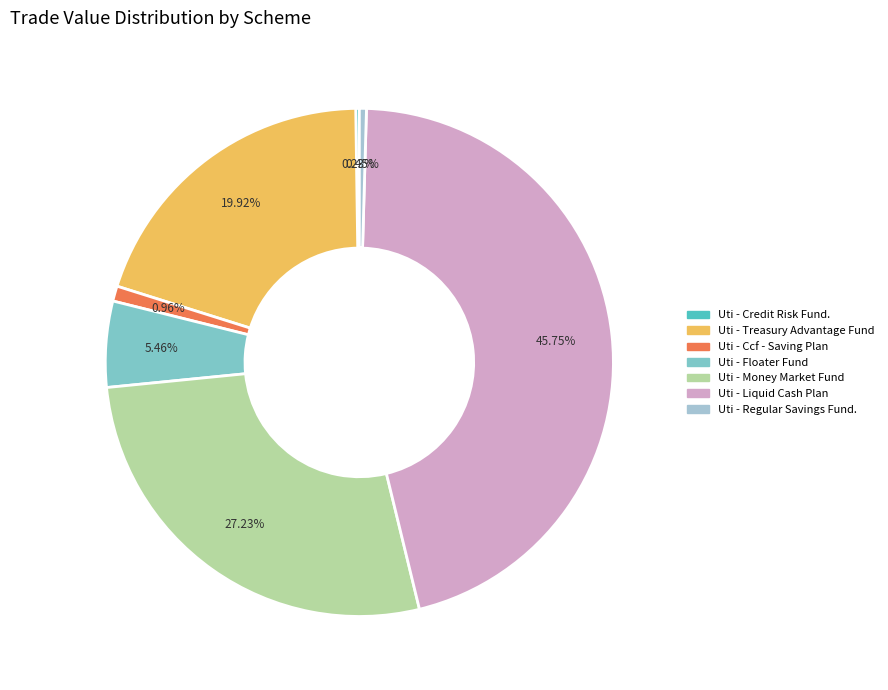

To the nearest percent, what is the average slice percentage?

14%